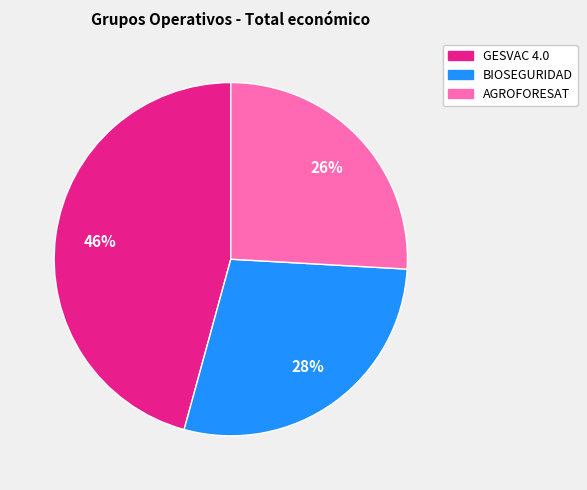

Which slice is the largest?

GESVAC 4.0